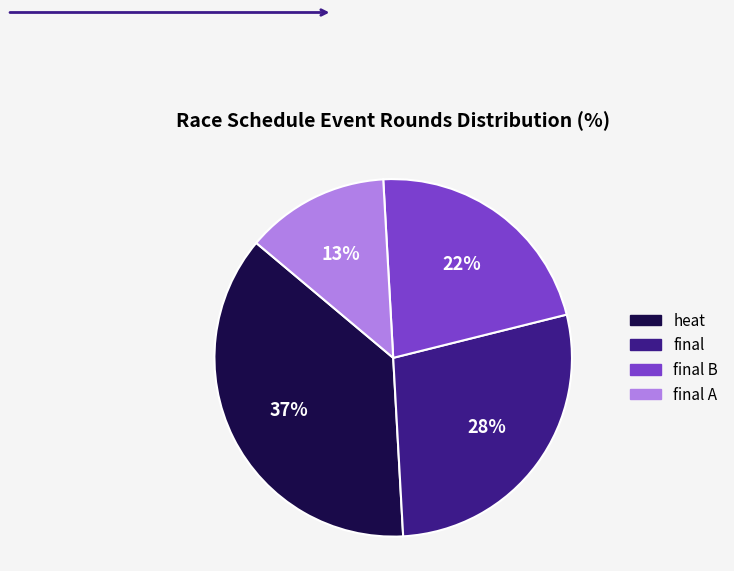

Does any single category account for the majority?

No